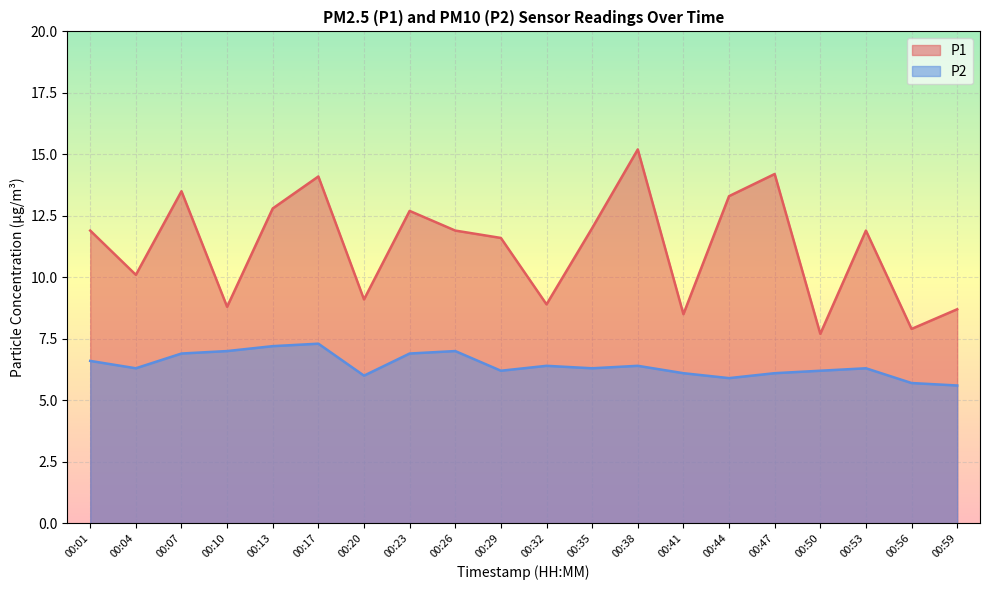

The P2 series shows 3.0 at 00:59. True or false?

False